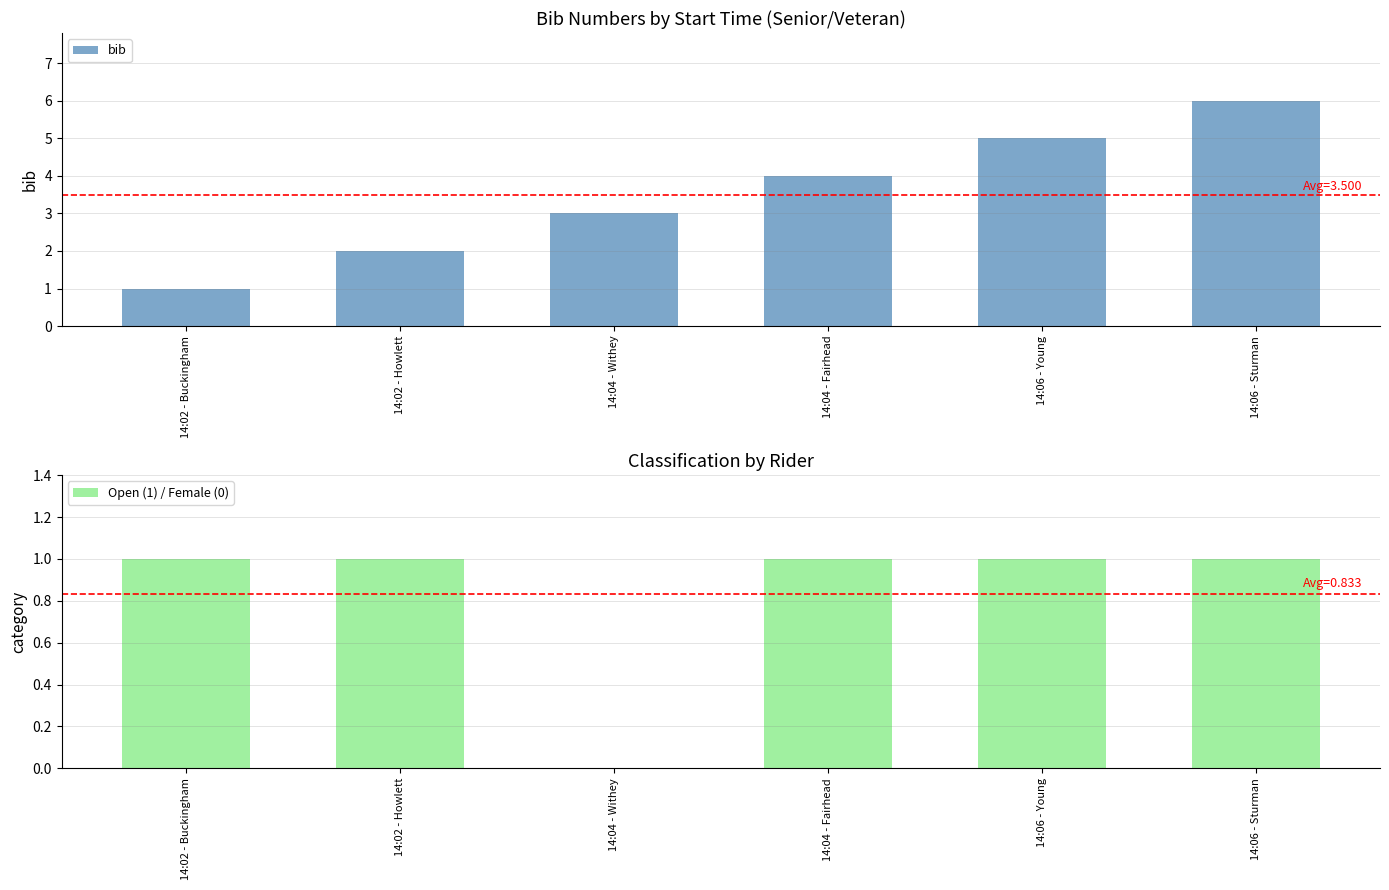

The bib series shows 4 at 14:04 - Fairhead. True or false?

True